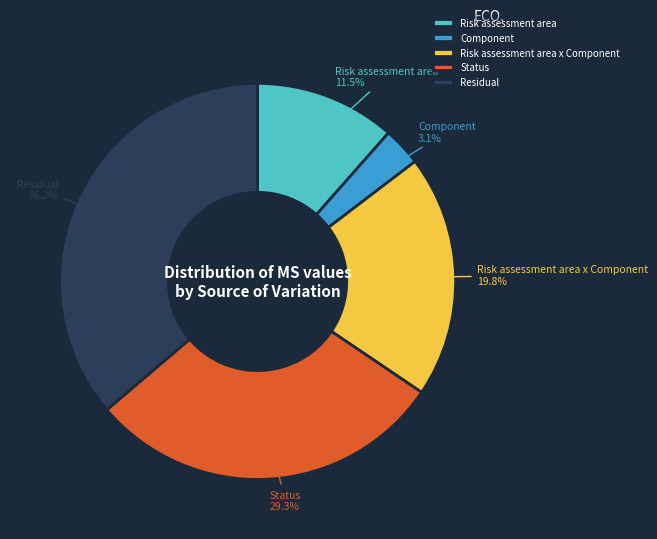

Rank the categories by value from lowest to highest.

Component, Risk assessment area, Risk assessment area x Component, Status, Residual